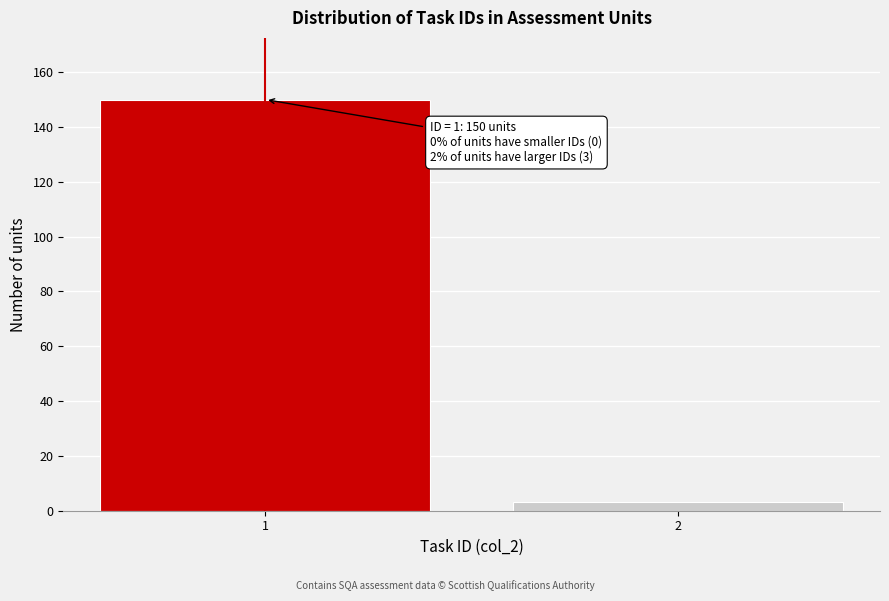

Reading right to left, transcribe all the data shown in this chart.

2=3	1=150